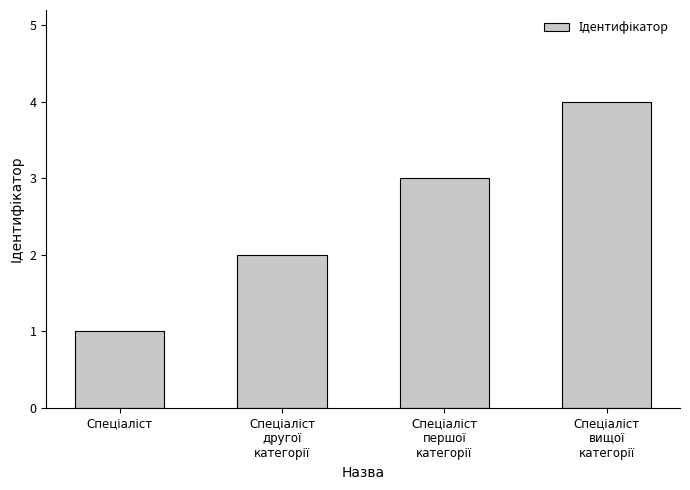

What is the greatest value displayed?

4